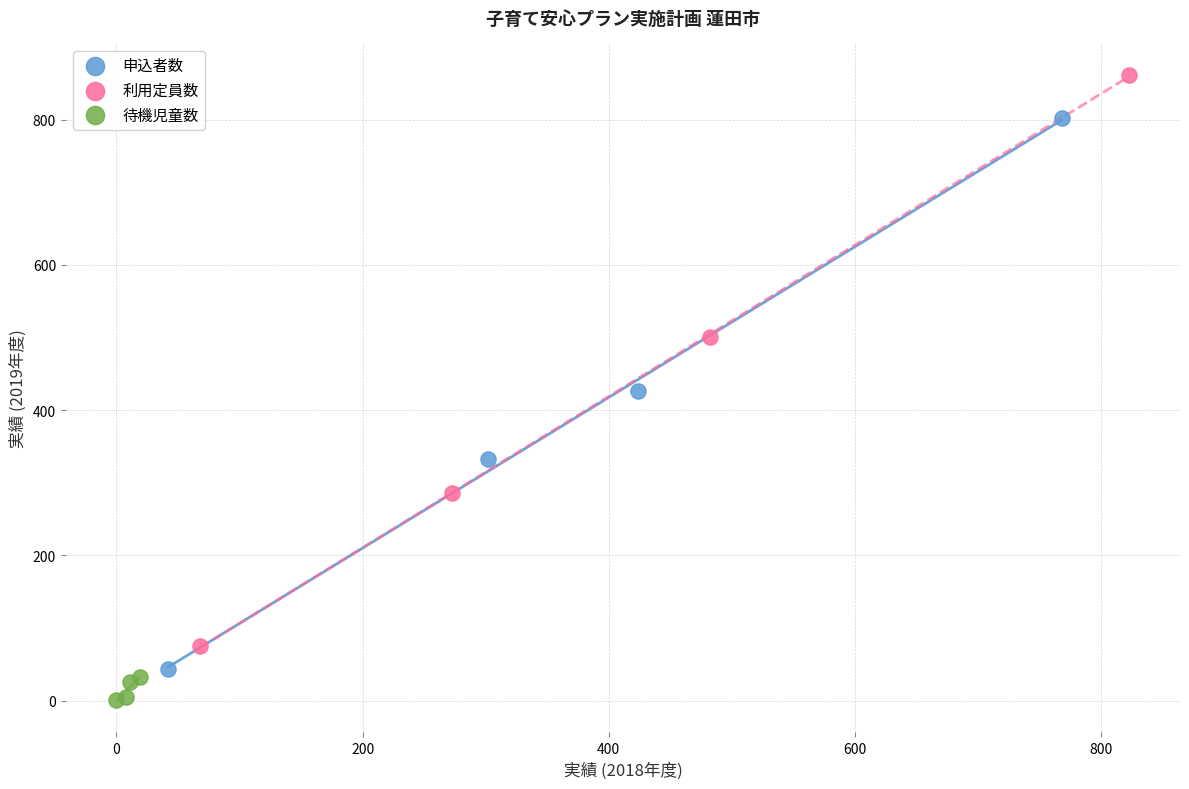

Which series has the widest spread of Y values?

利用定員数